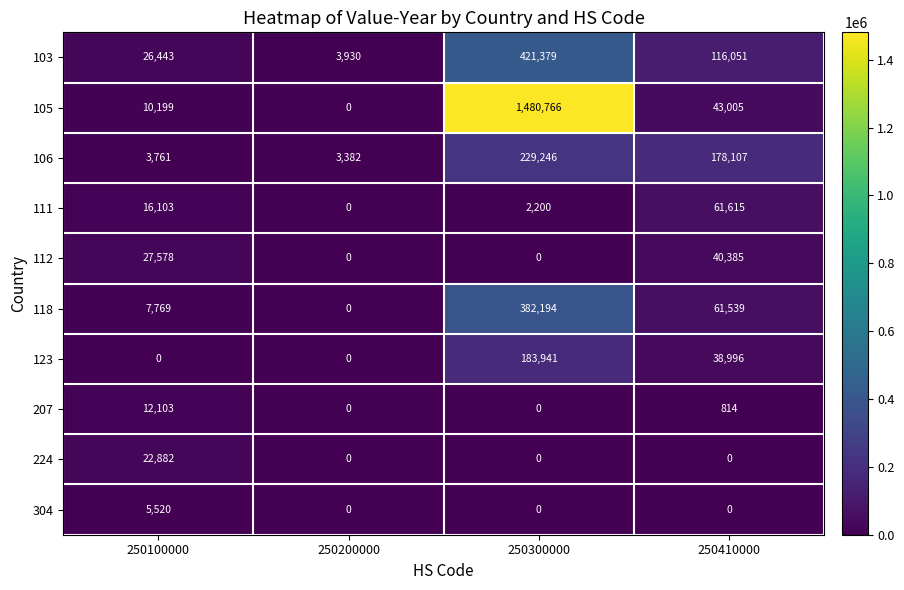

What is the spread (max minus min) of values at 250200000?

3930